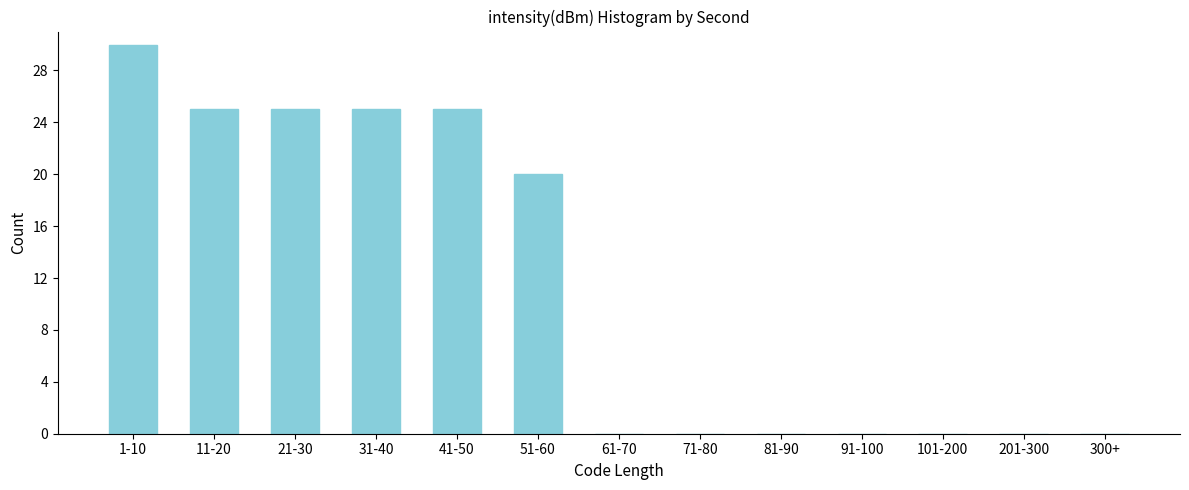

Reading left to right, transcribe all the data shown in this chart.

1-10=30	11-20=25	21-30=25	31-40=25	41-50=25	51-60=20	61-70=0	71-80=0	81-90=0	91-100=0	101-200=0	201-300=0	300+=0